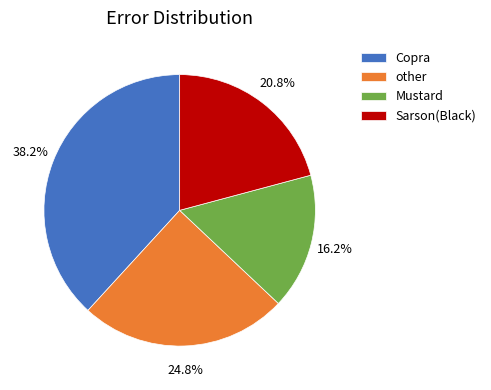

Do Copra and Sarson(Black) together represent more than half of the pie?

Yes